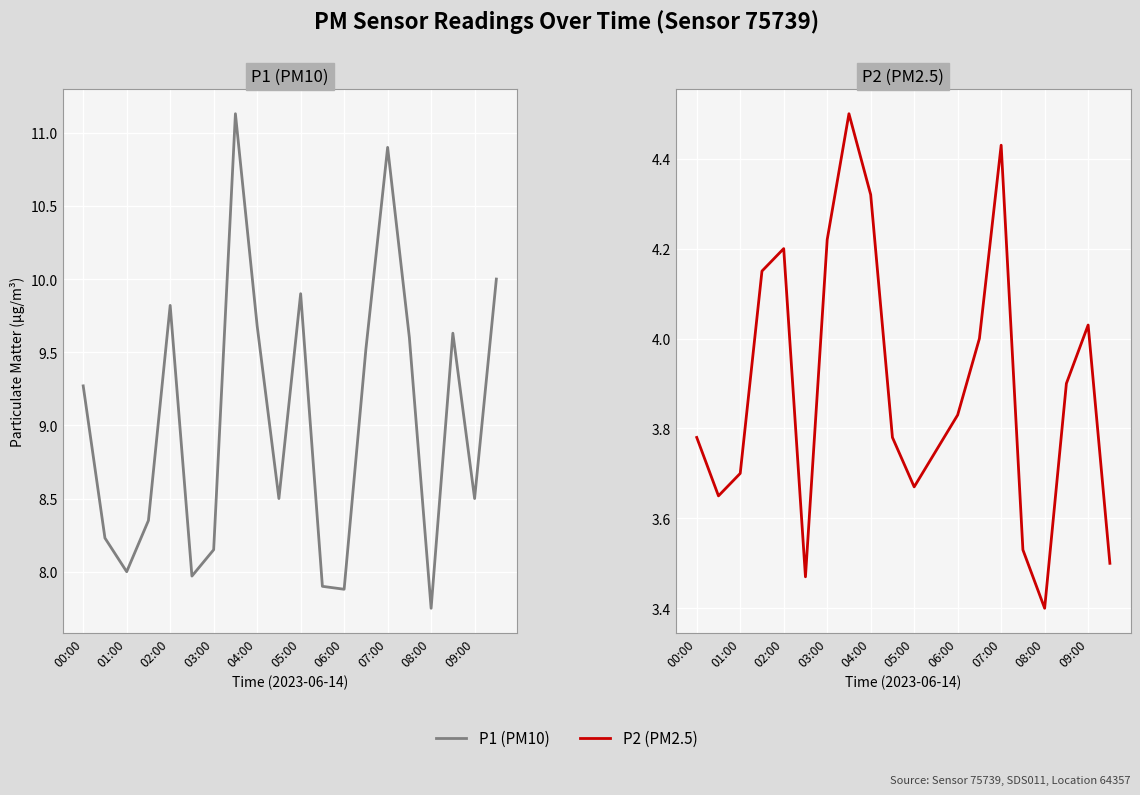

True or false: P1 has a value of 9.5 at 13.

True